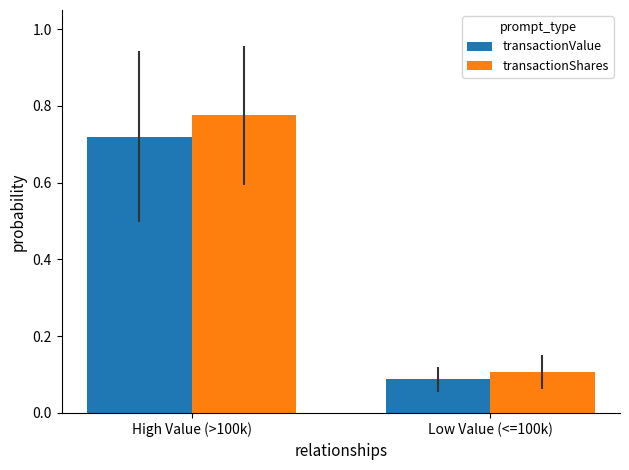

Rank the categories by transactionShares value from lowest to highest.

Low Value (<=100k), High Value (>100k)